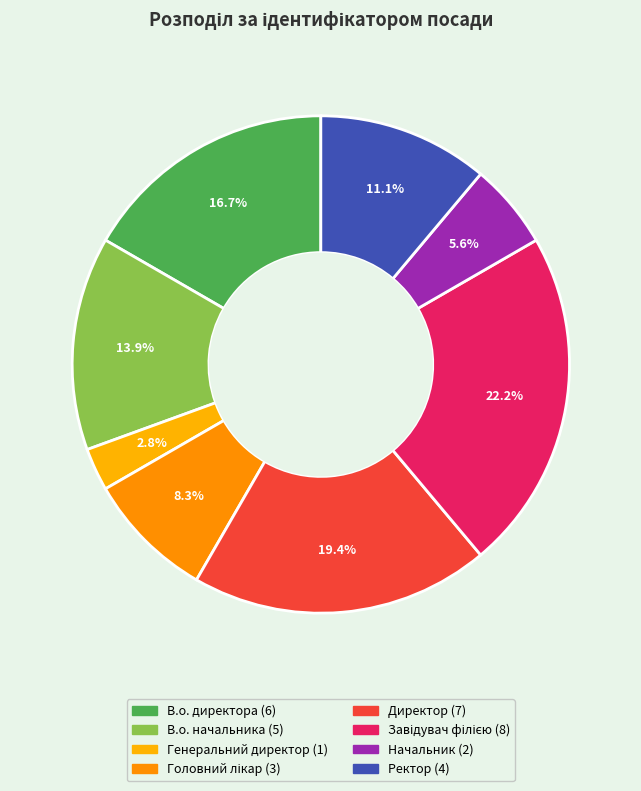

How many segments does this pie chart have?

8